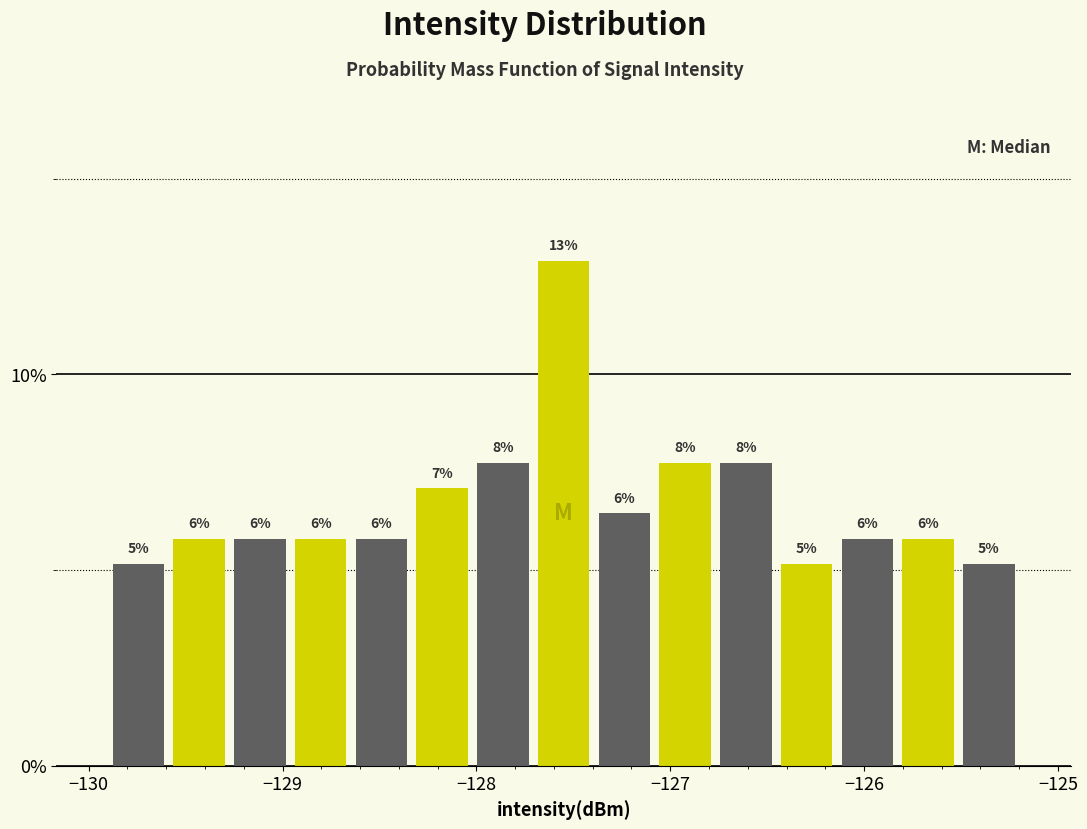

Read against the x-axis, roughly where is the centre of the tallest bar?

-127.5